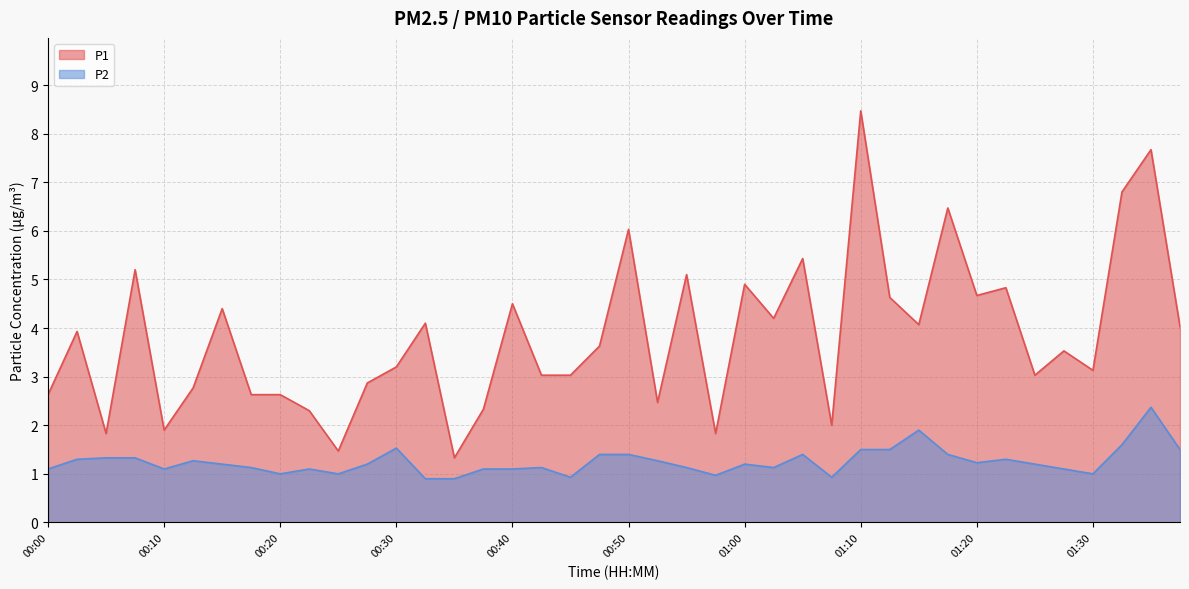

How many data points in P1 are above 3?

26